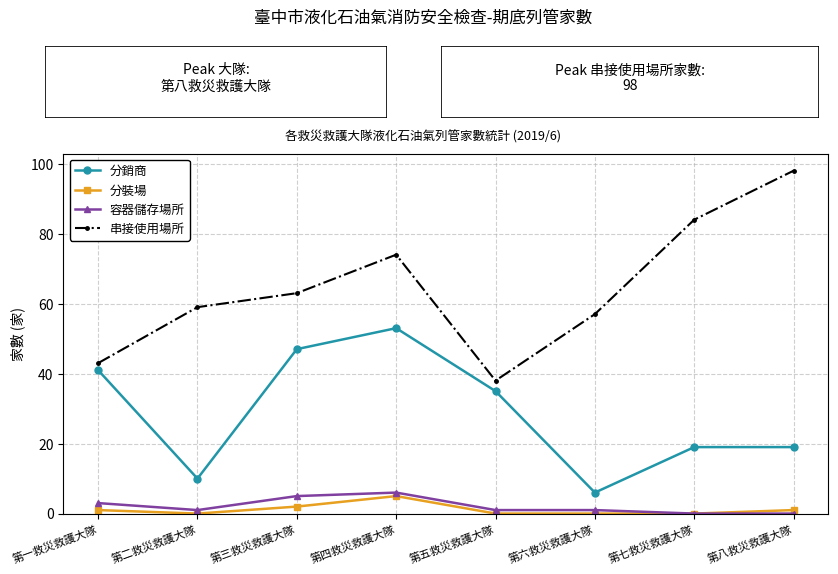

Is this an area chart (filled region under the line)?

No